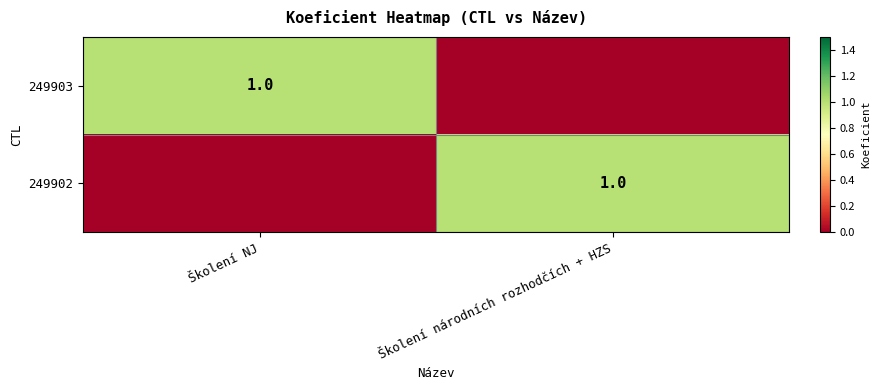

Is it true that 249902 equals 0 at Školení národních rozhodčích + HZS?

False